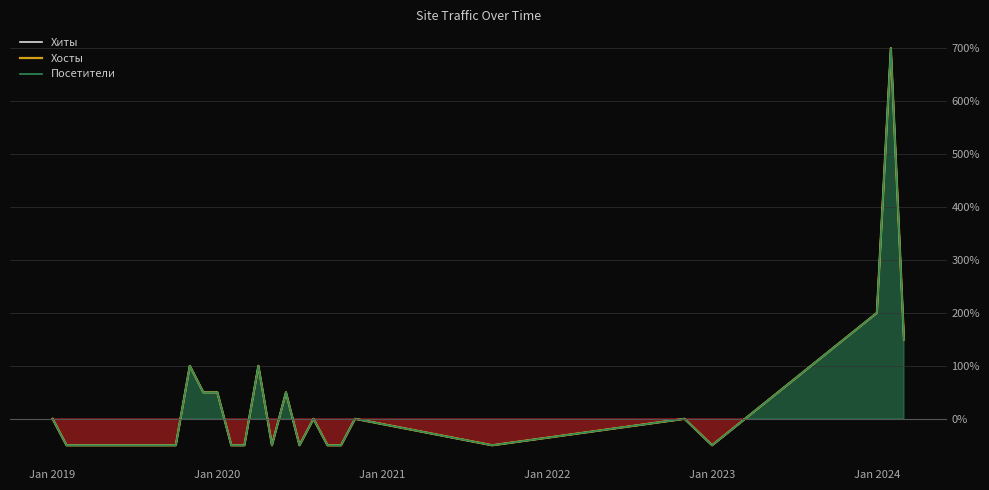

Is the value of Посетители at 17 greater than the value of Хиты at Jan 2019?

Yes